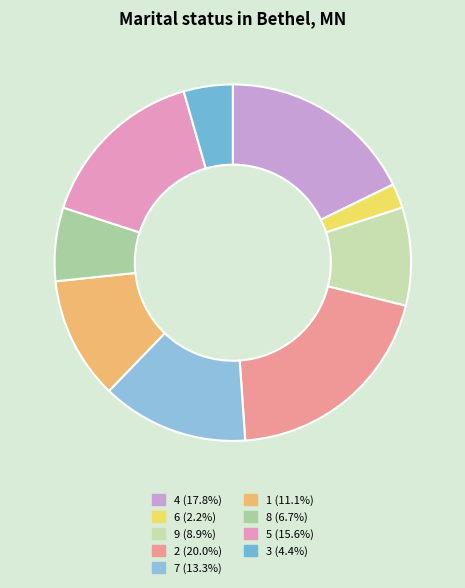

How many slices are in this pie chart?

9